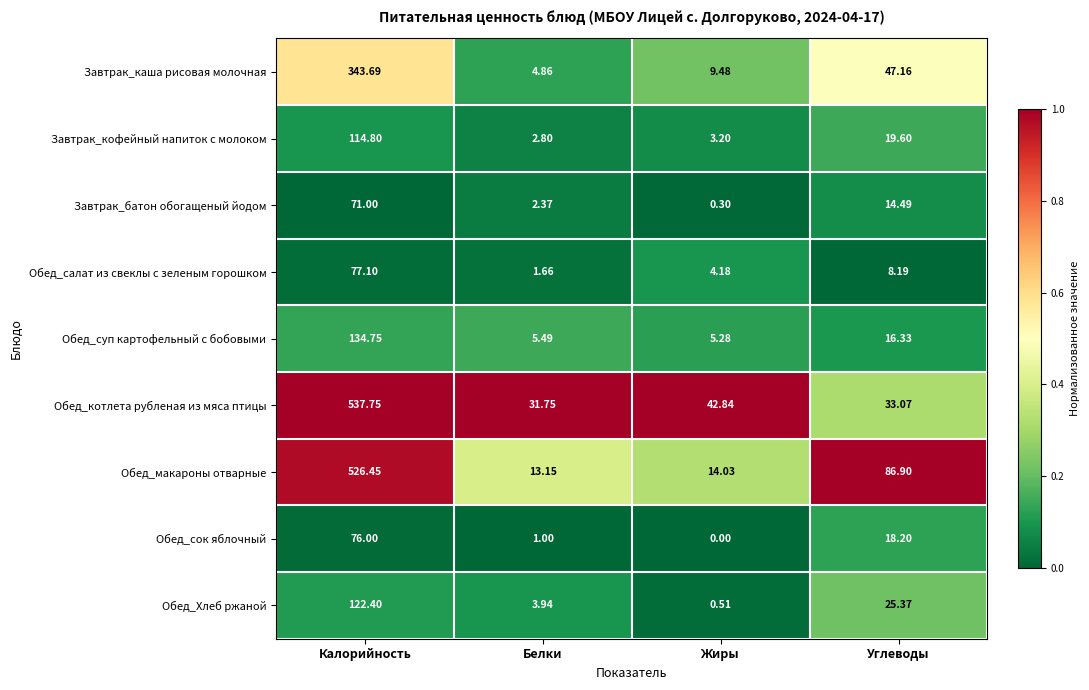

At which category is the sum across all series the highest?

Калорийность